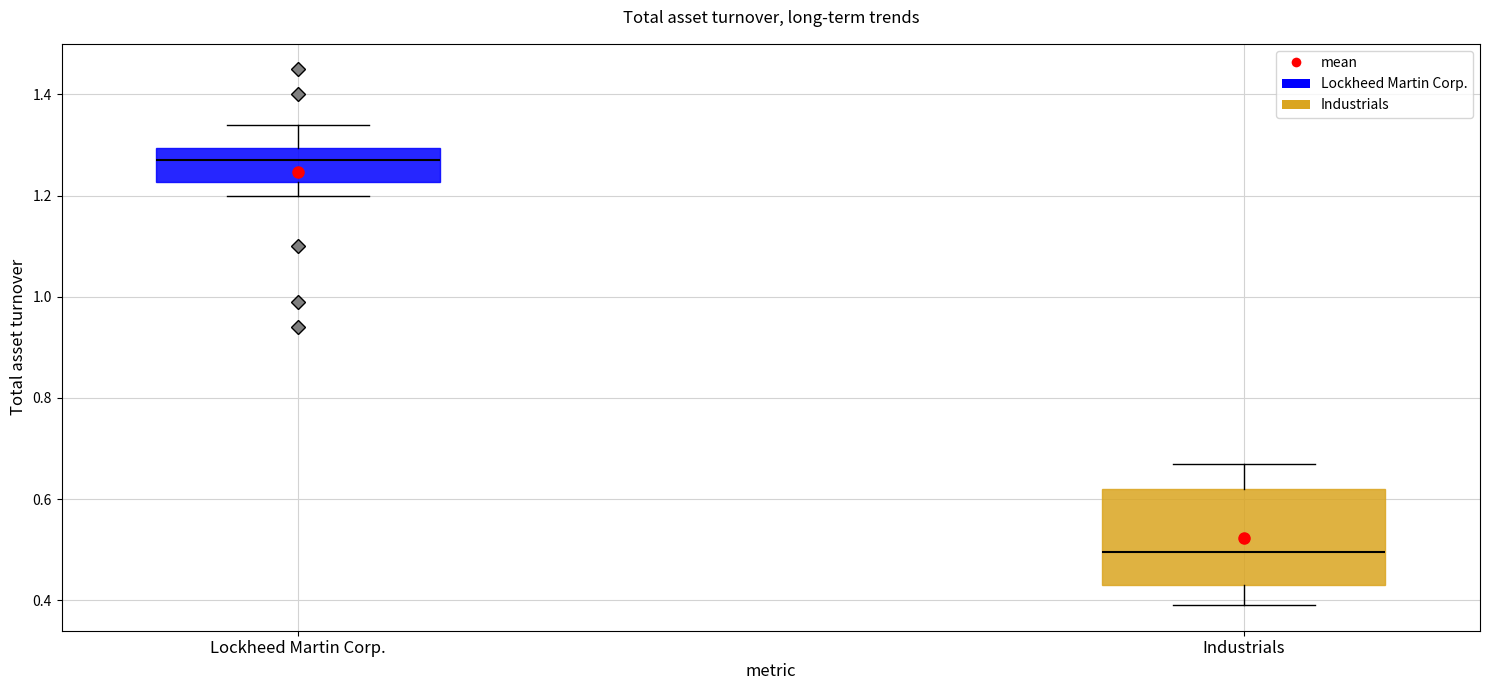

Reading left to right, read every box against the y-axis: the position of its median line, the range the box covers, and the ends of its whiskers. The values are not printed on the chart, so give them approximately, as read against the axis.

Lockheed Martin Corp.: median 1.28, box 1.22 to 1.30, whiskers 1.20 to 1.34
Industrials: median 0.50, box 0.44 to 0.62, whiskers 0.40 to 0.68